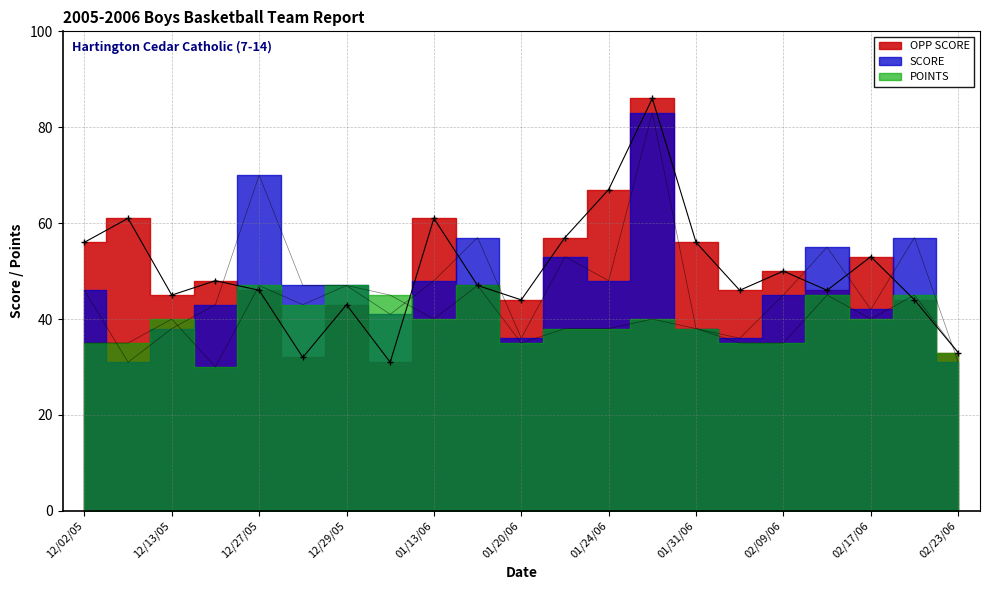

Which series ends up on top after the final intersection of POINTS and SCORE?

POINTS